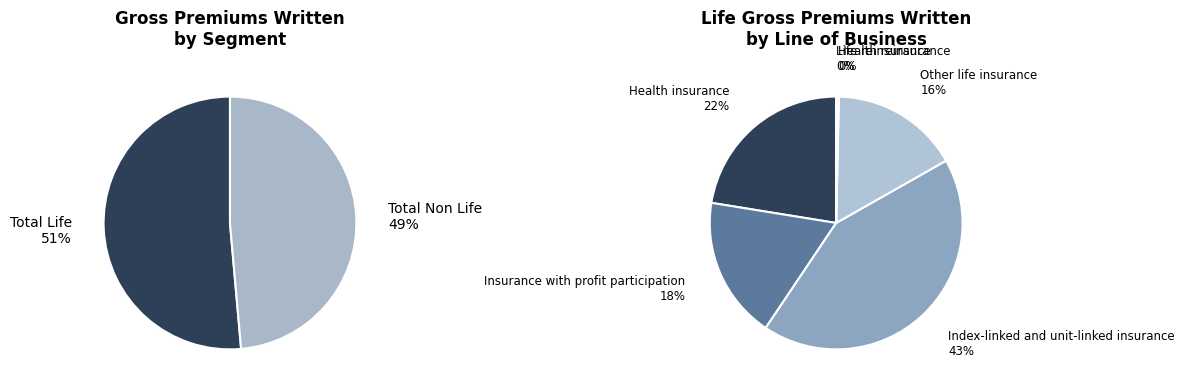

Is it true that Total Life is 64% of the pie?

False